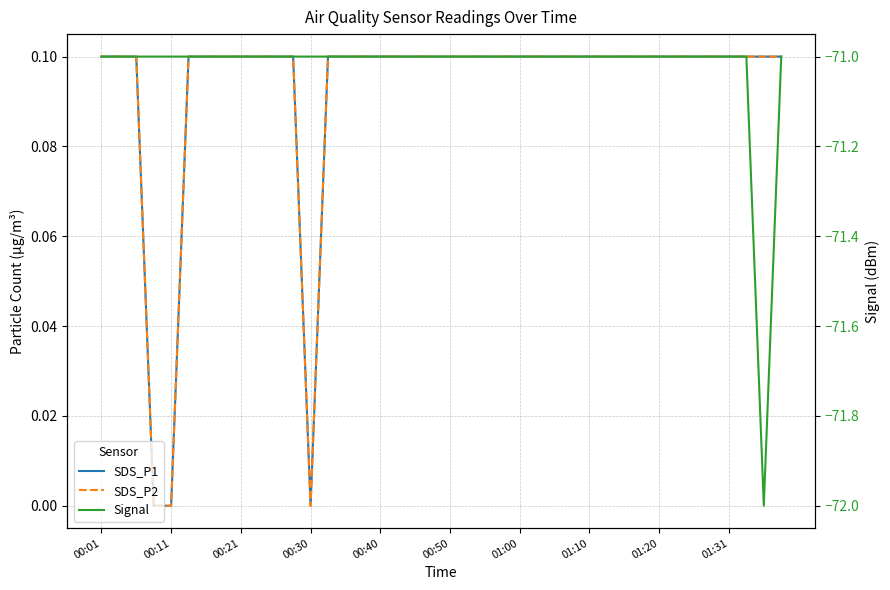

True or false: Signal has more than 2 points higher than both neighbors.

False